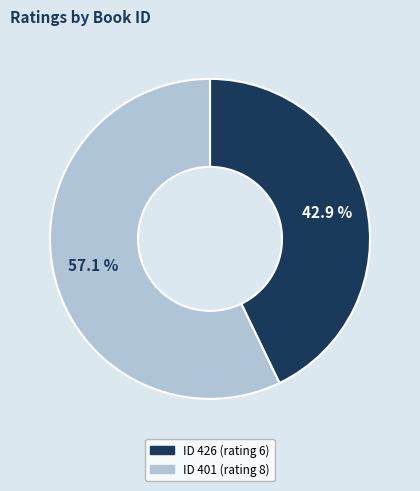

To the nearest percent, what is the average slice percentage?

50%